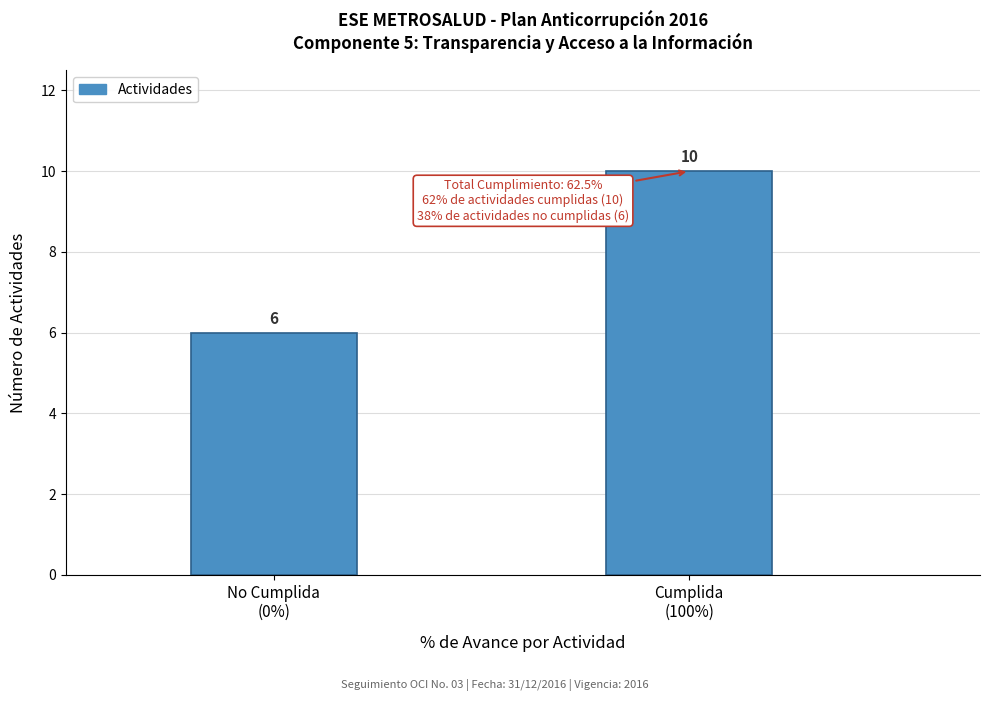

Reading left to right, extract all data points from this chart.

6	10